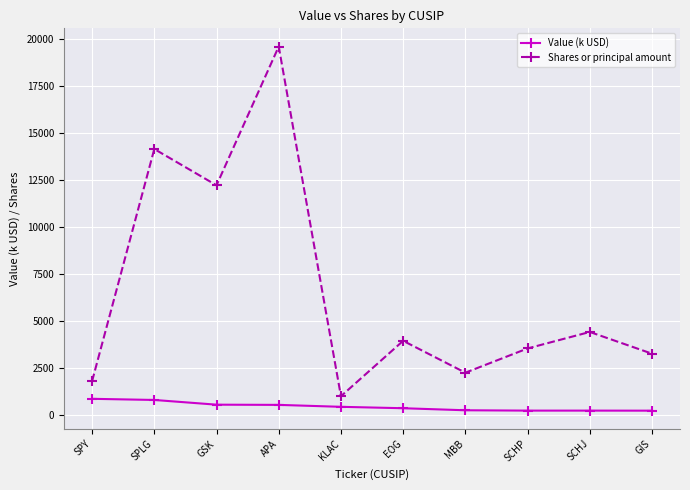

What is the total value across all series at SCHJ?

4631